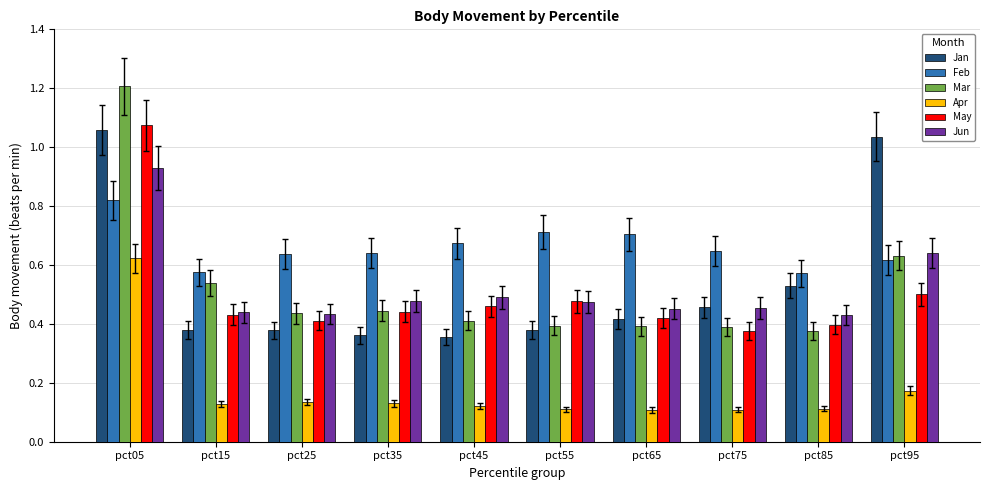

How many bars are there in each group?

6